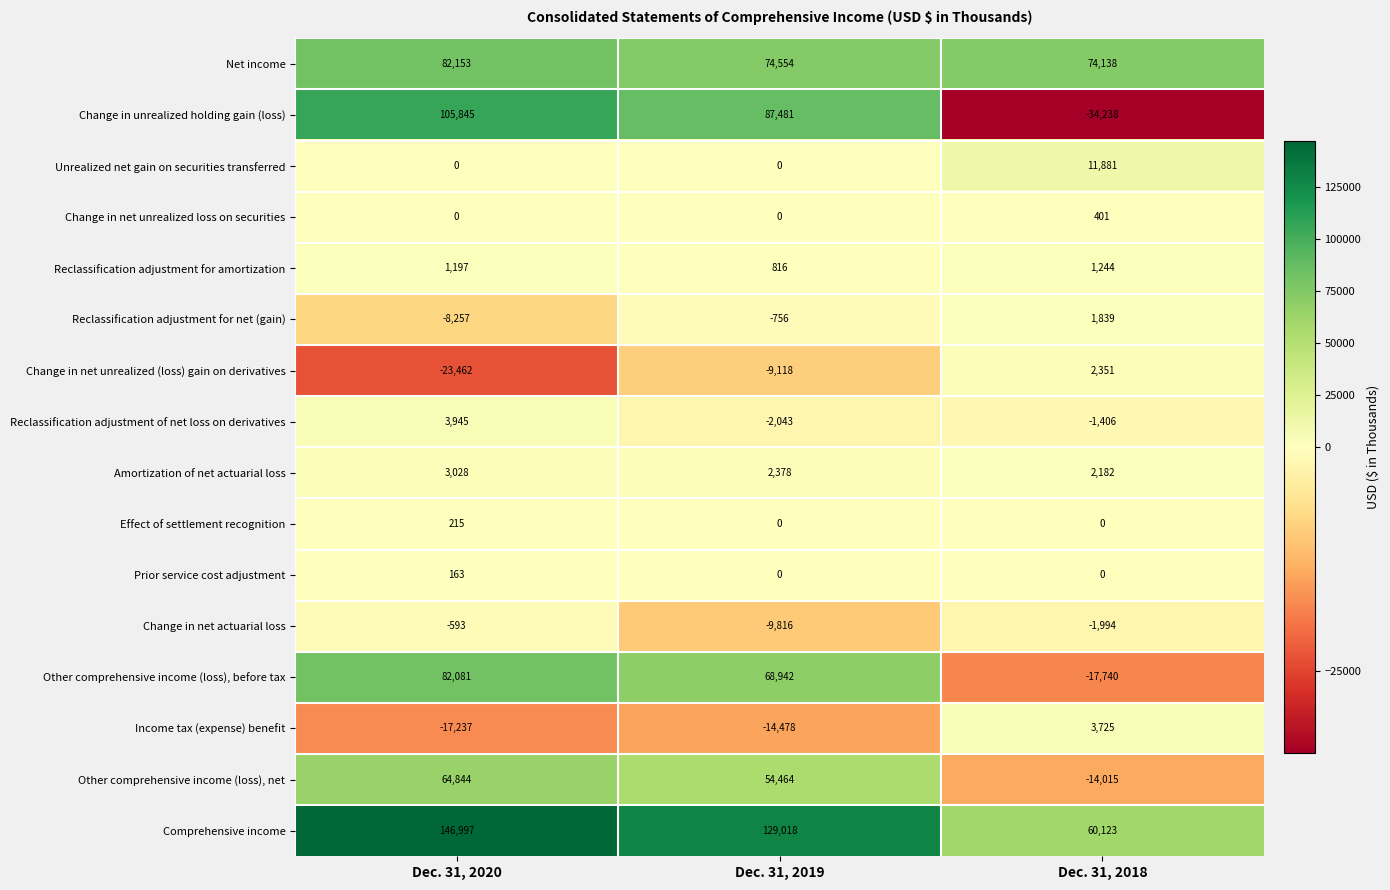

How many values in Change in net unrealized (loss) gain on derivatives are below zero?

2